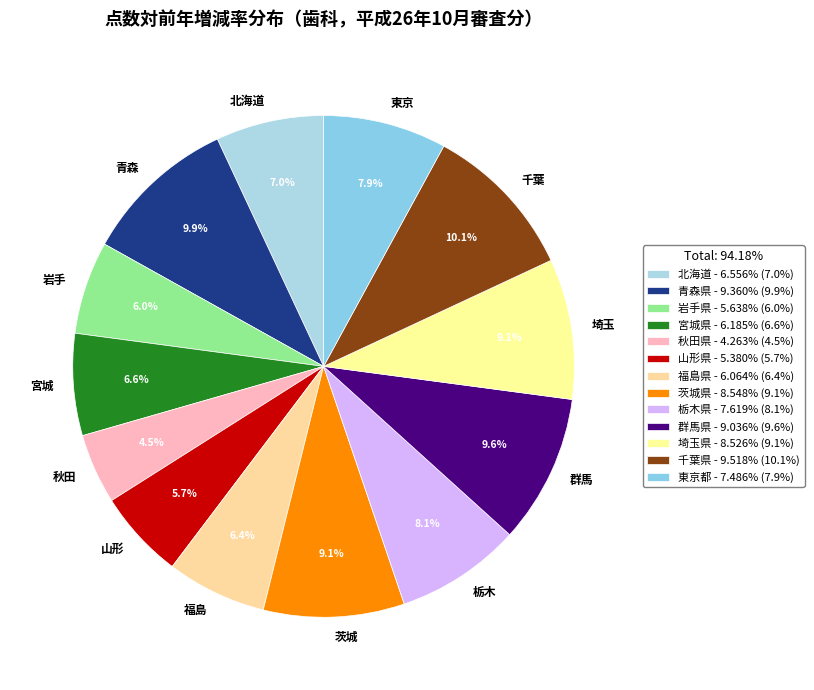

What is the ratio of the value at 青森県 to the value at 東京都?

1.3